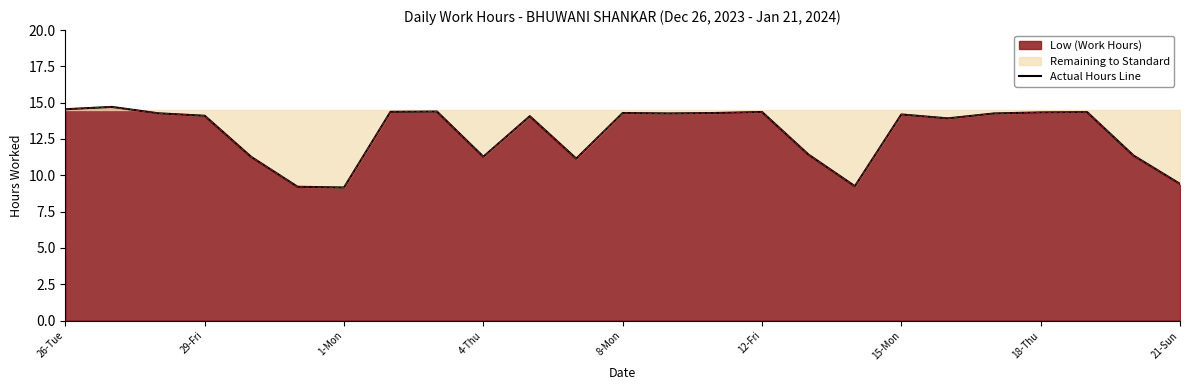

Reading left to right, list all the values displayed in this chart.

14.6	14.7	14.3	14.1	11.3	9.2	9.2	14.4	14.4	11.3	14.1	11.2	14.3	14.3	14.3	14.4	11.4	9.2	14.2	13.9	14.3	14.3	14.3	11.4	9.4